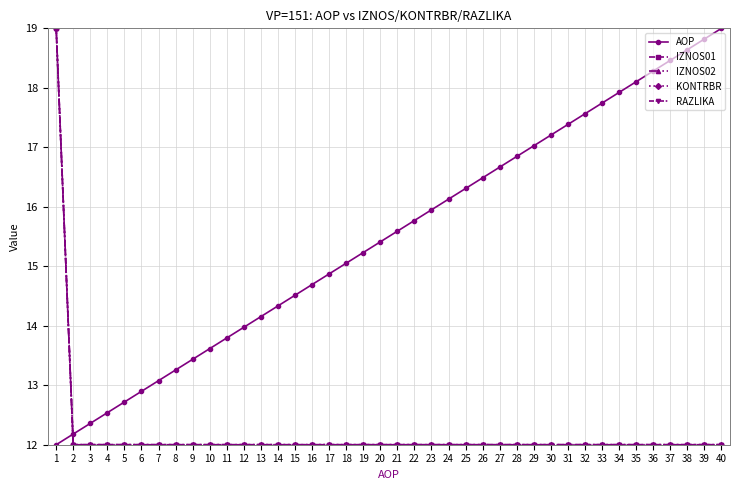

True or false: IZNOS01 has a value of 7.4 at 32.

False